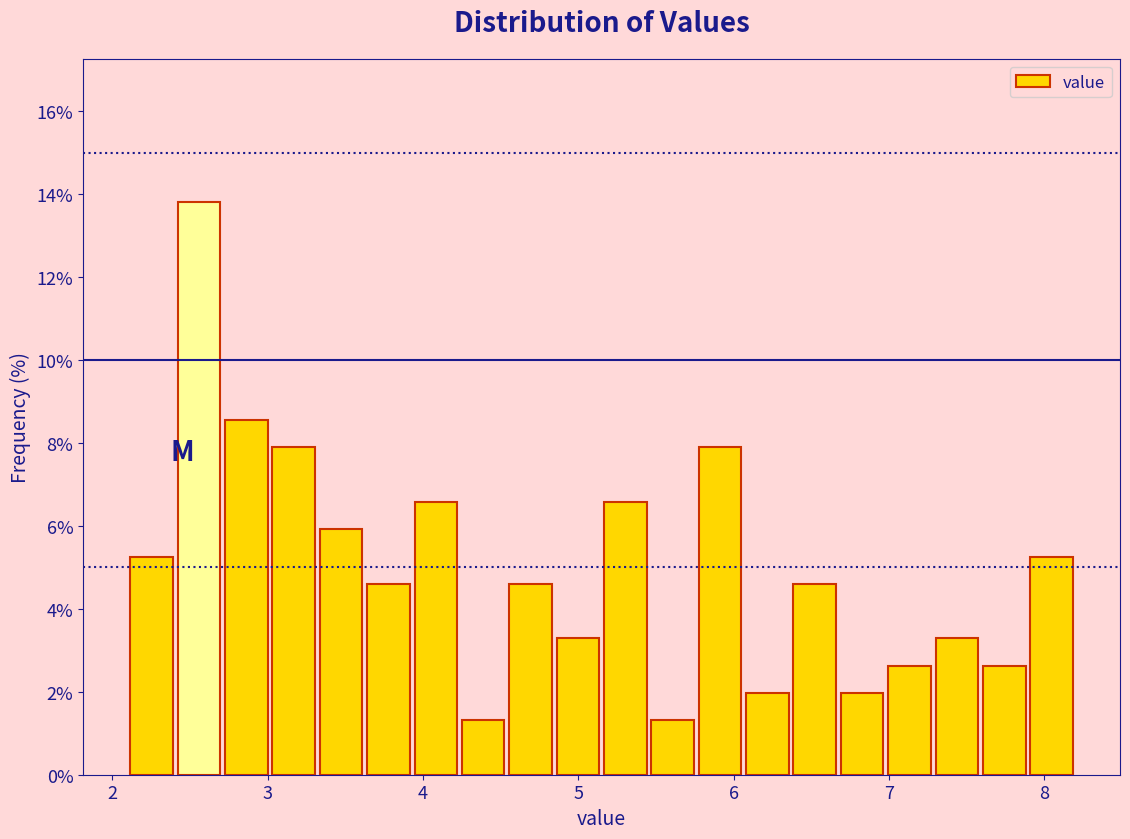

Read against the x-axis, roughly where is the centre of the tallest bar?

2.6